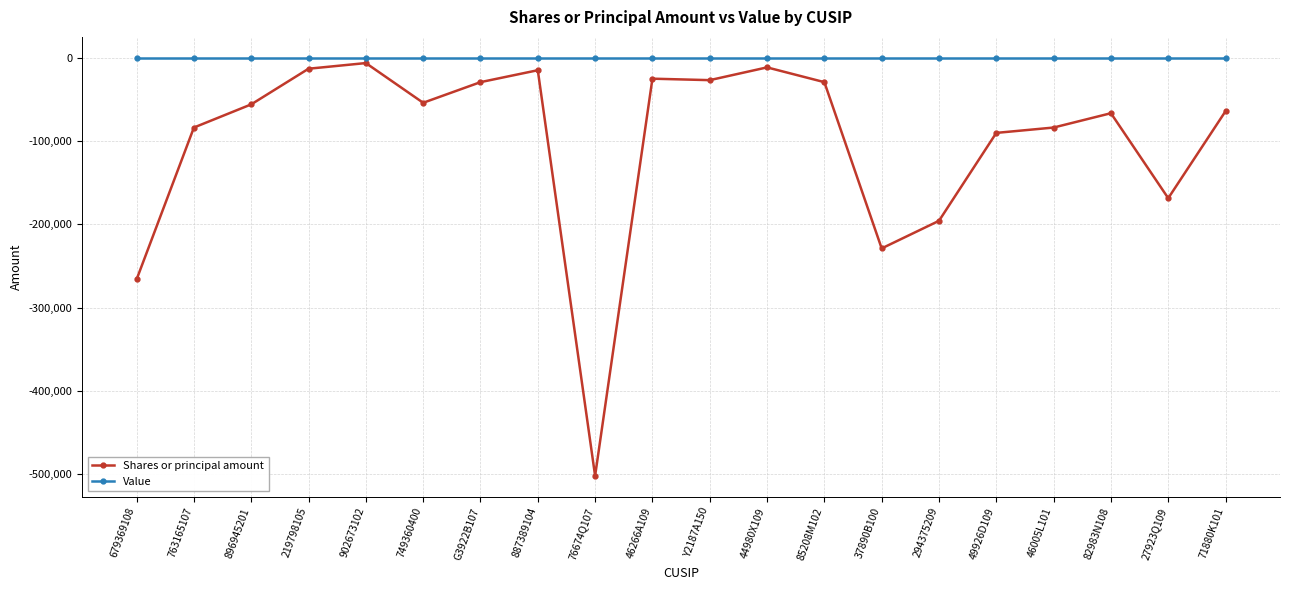

What is the label of the 13th point from the right?

887389104